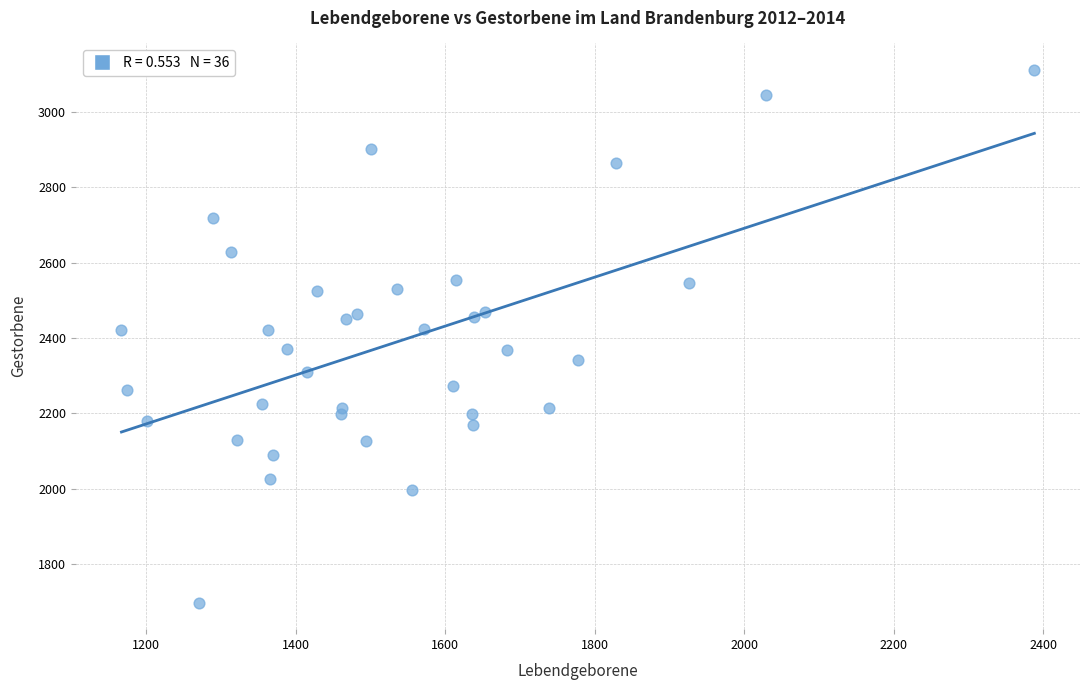

What is the range of Y values (max minus min)?

1413